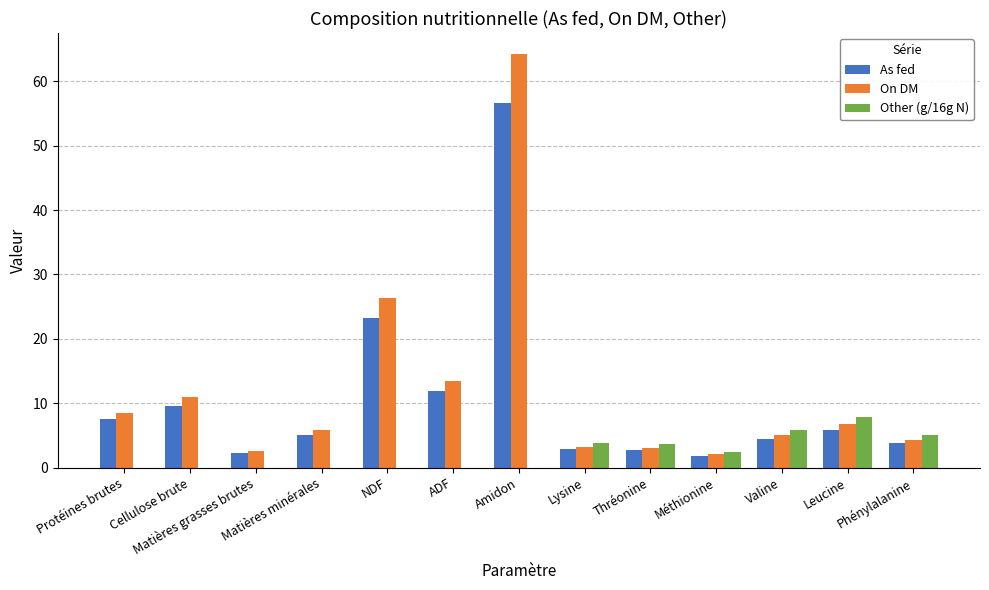

What value does the Other (g/16g N) series have at Thréonine?

3.6